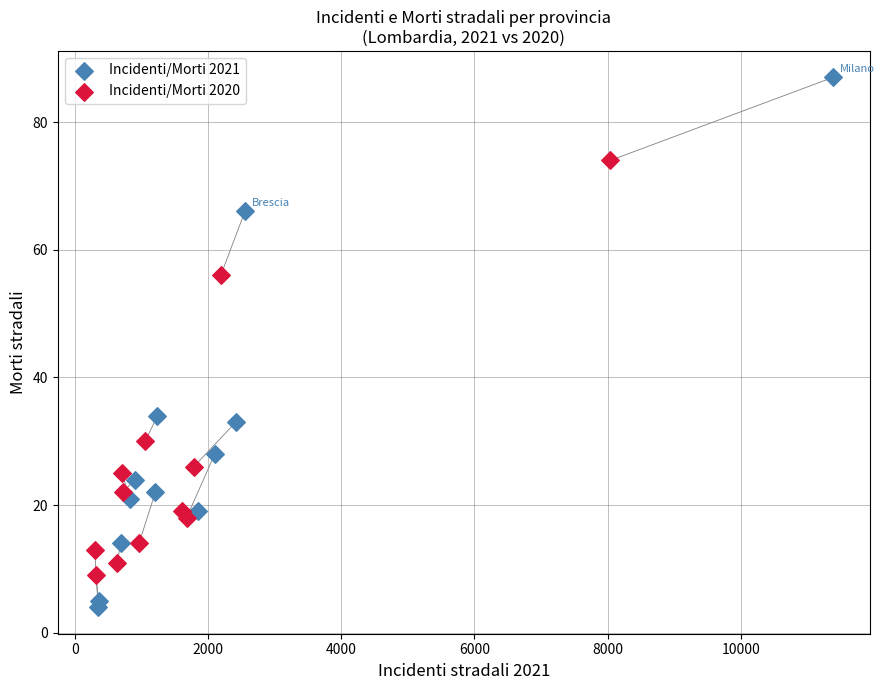

Which series contains the highest Y value?

Incidenti/Morti 2021